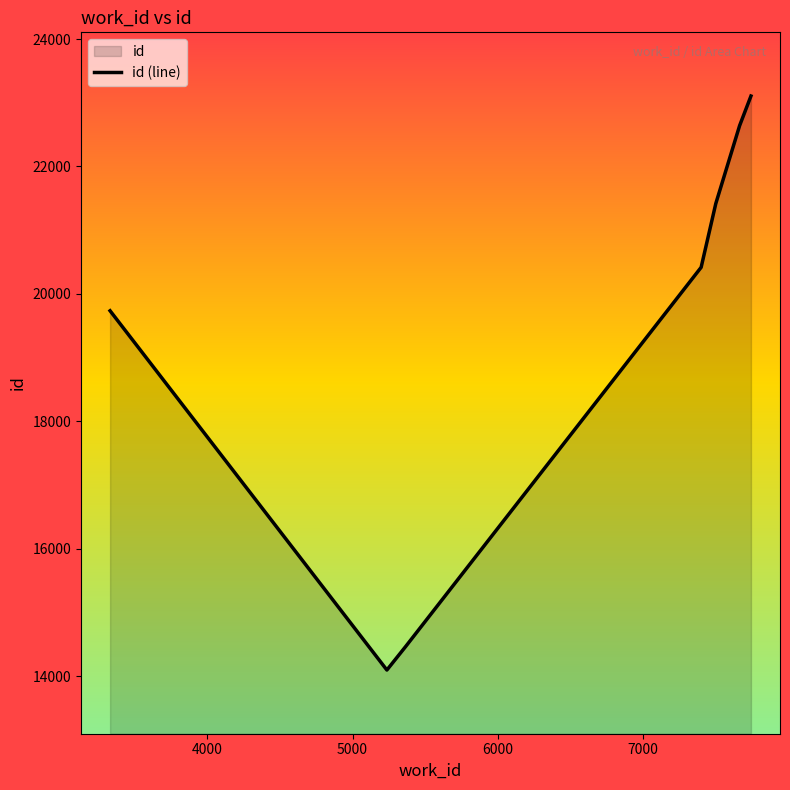

What is the average value?

19410